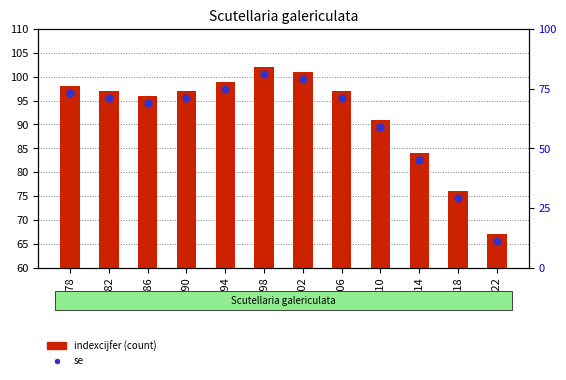

At how many categories does at least one series exceed 57?

12